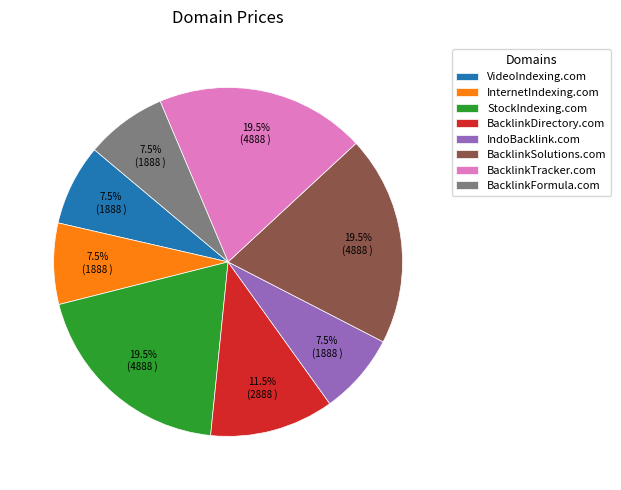

What percentage do BacklinkTracker.com and IndoBacklink.com together represent?

27.0%